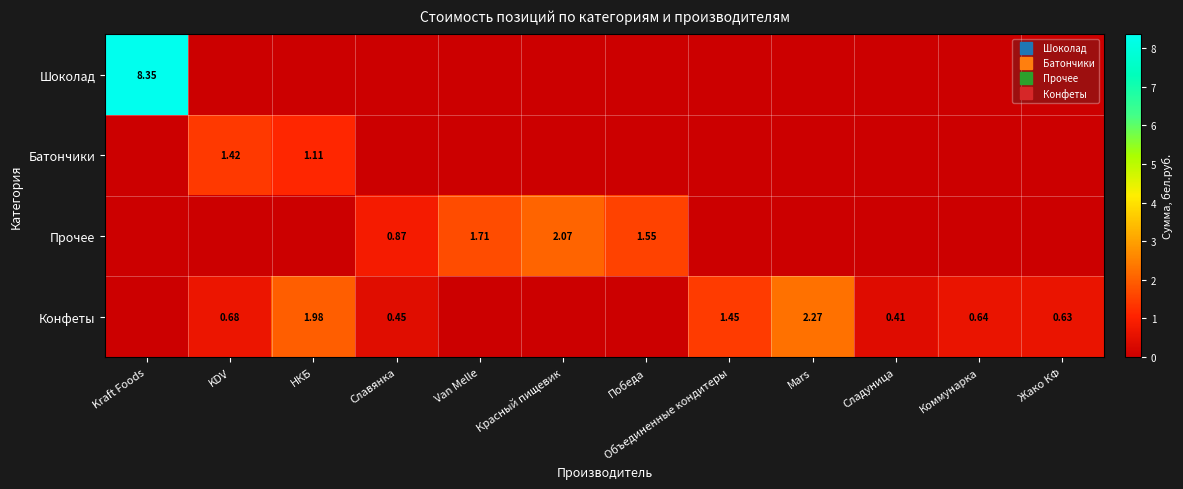

True or false: Прочее has a value of -1.3 at KDV.

False